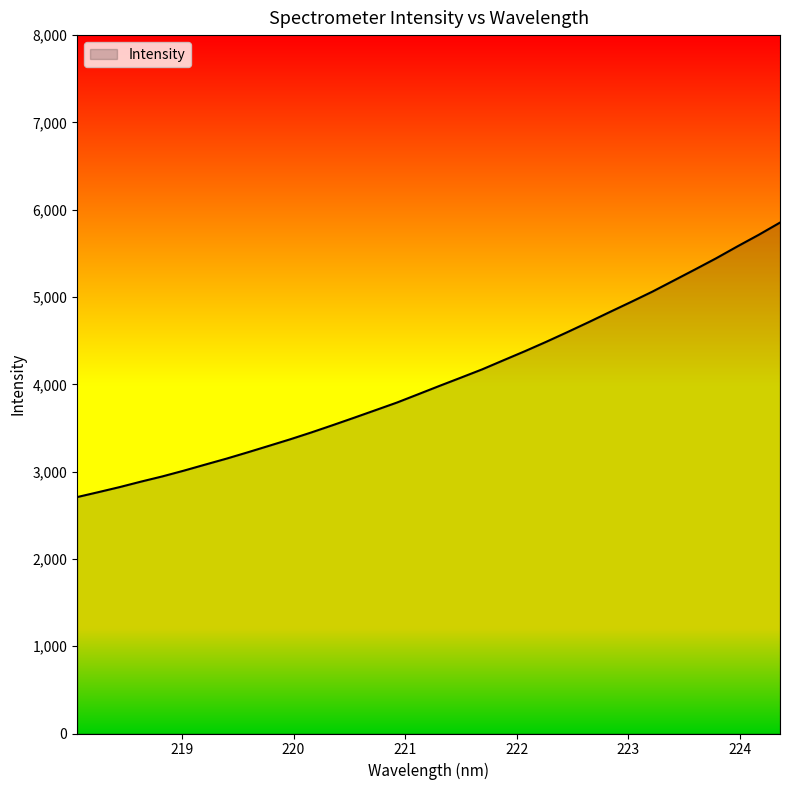

What is the difference between the maximum and minimum values?

3144.3